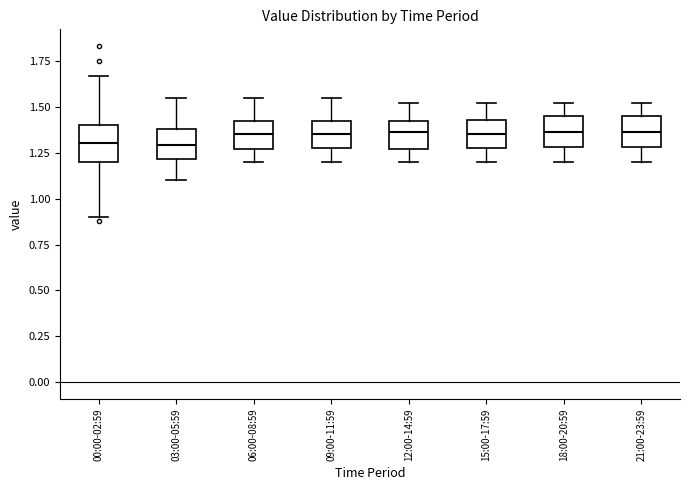

Reading left to right, read every box against the y-axis: the position of its median line, the range the box covers, and the ends of its whiskers. The values are not printed on the chart, so give them approximately, as read against the axis.

00:00-02:59: median 1.30, box 1.20 to 1.40, whiskers 0.90 to 1.65
03:00-05:59: median 1.30, box 1.20 to 1.40, whiskers 1.10 to 1.55
06:00-08:59: median 1.35, box 1.25 to 1.40, whiskers 1.20 to 1.55
09:00-11:59: median 1.35, box 1.30 to 1.40, whiskers 1.20 to 1.55
12:00-14:59: median 1.35, box 1.25 to 1.40, whiskers 1.20 to 1.50
15:00-17:59: median 1.35, box 1.30 to 1.45, whiskers 1.20 to 1.50
18:00-20:59: median 1.35, box 1.30 to 1.45, whiskers 1.20 to 1.50
21:00-23:59: median 1.35, box 1.30 to 1.45, whiskers 1.20 to 1.50